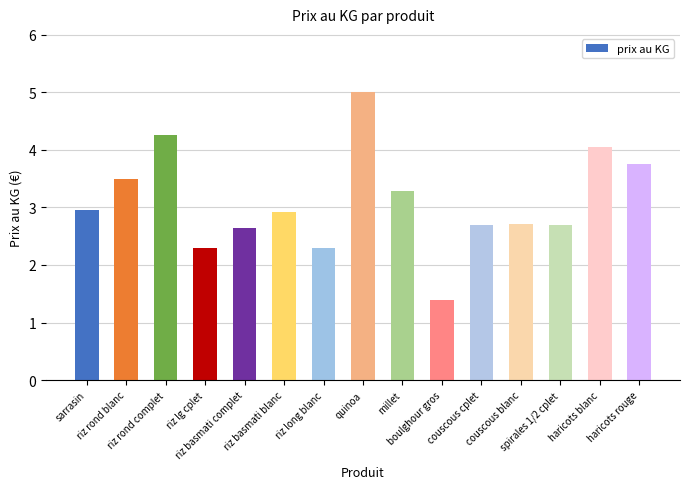

The chart shows a value of 4.7 at millet. True or false?

False